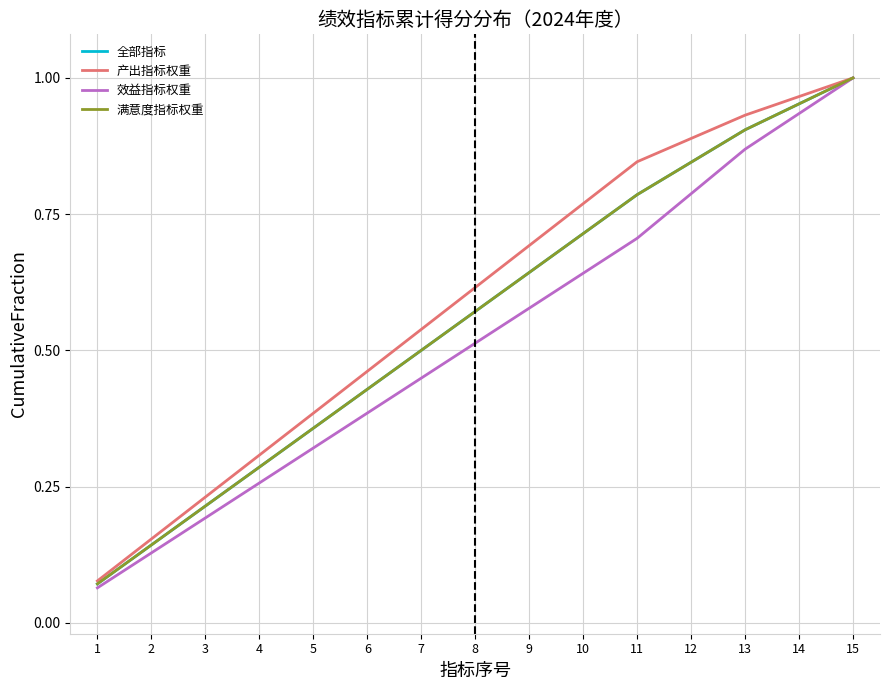

Does the chart have visible grid lines?

Yes